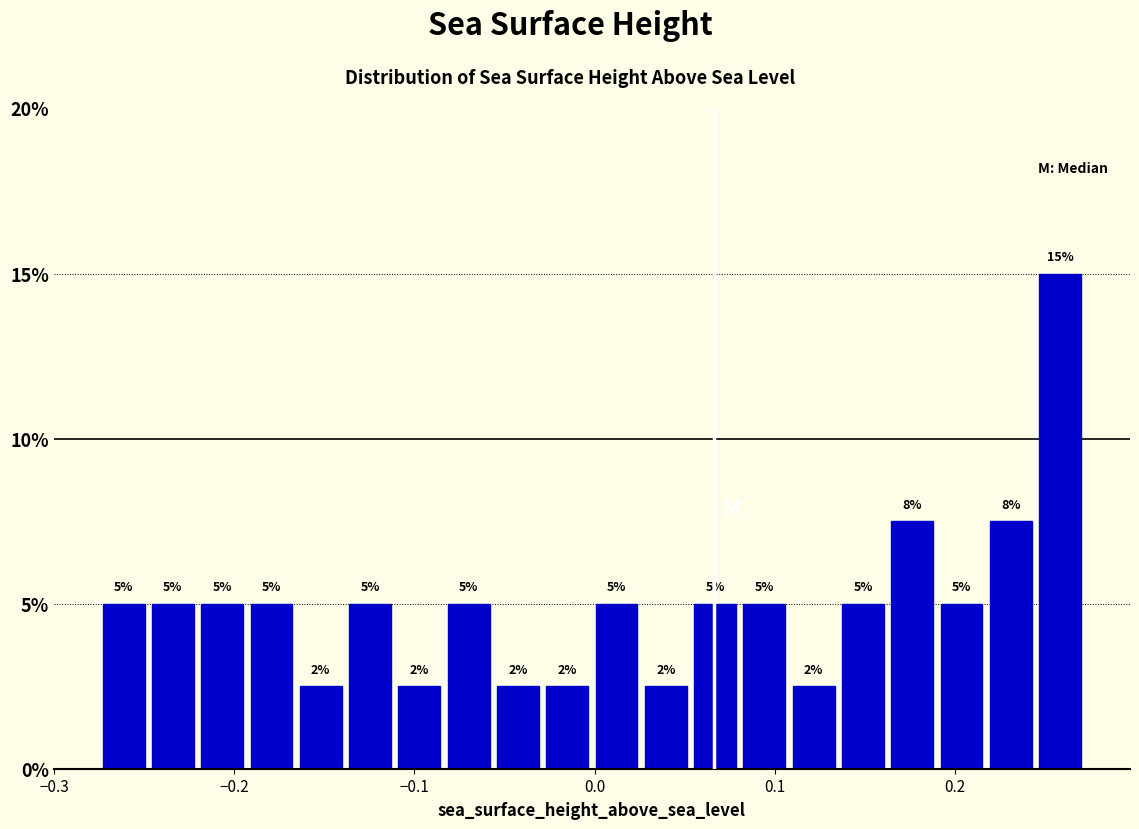

Read against the x-axis, roughly where is the centre of the tallest bar?

0.26